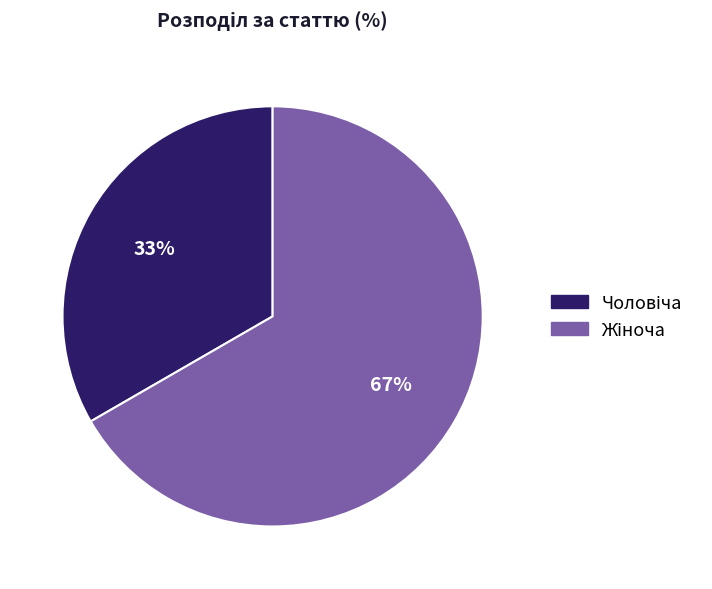

To the nearest percent, what is the average slice percentage?

50%